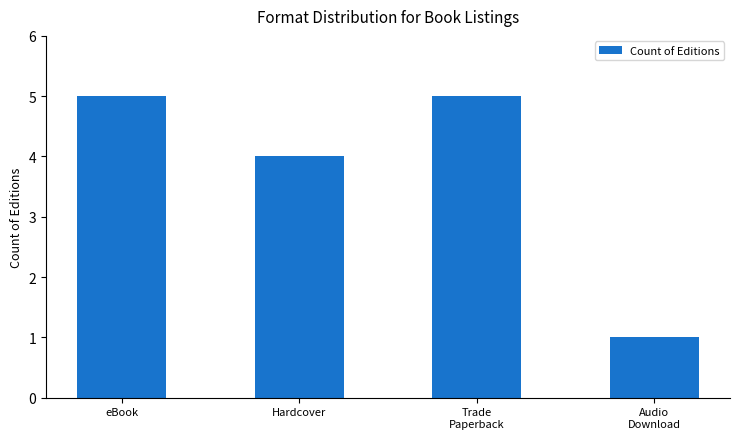

What is the label of the 1st bar from the left?

eBook